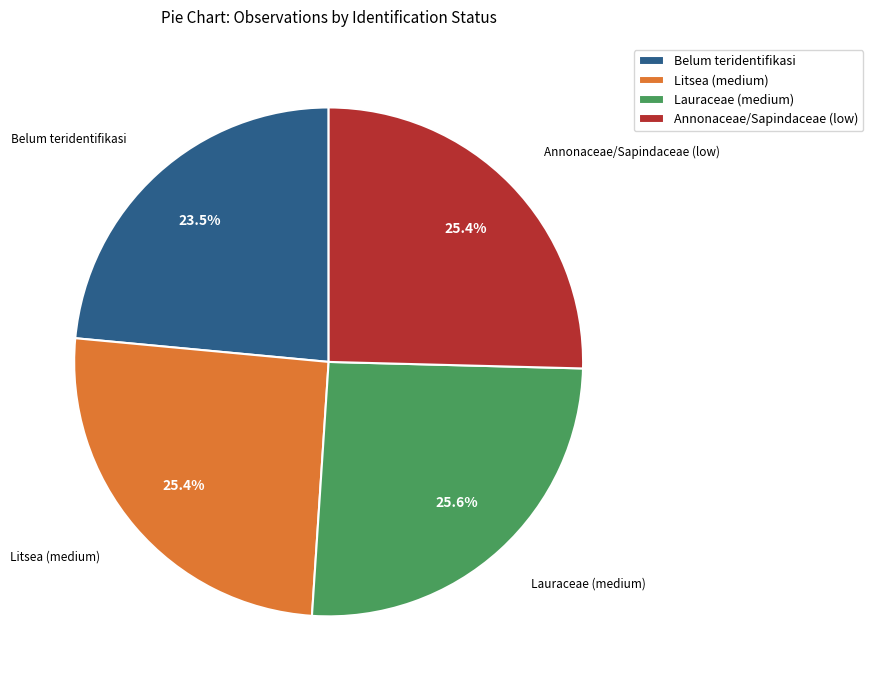

Approximately how many times larger is the value at Lauraceae (medium) compared to Belum teridentifikasi?

1.1